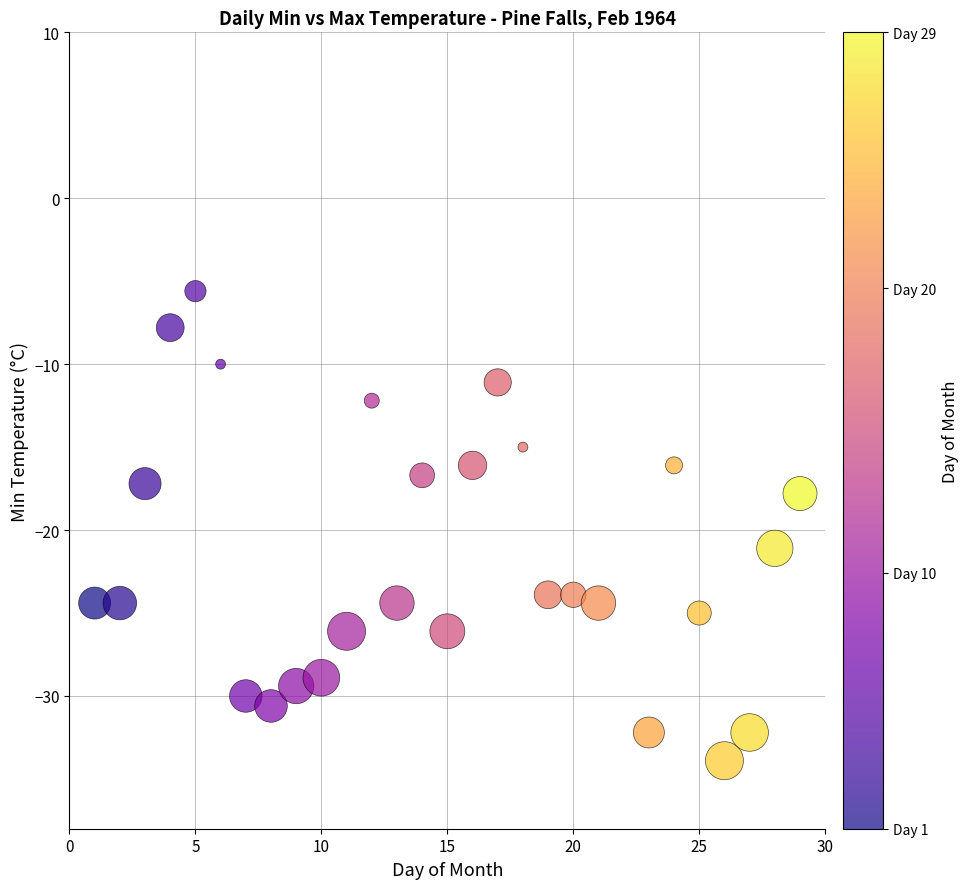

What Y value in the scatter plot is closest to -19?

-17.8